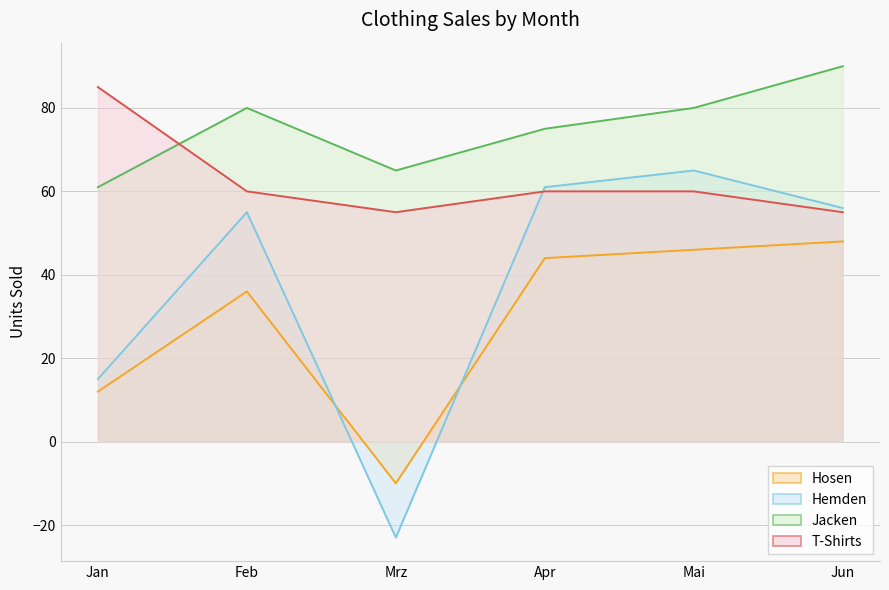

Which category has the lowest value in the T-Shirts series?

Mrz